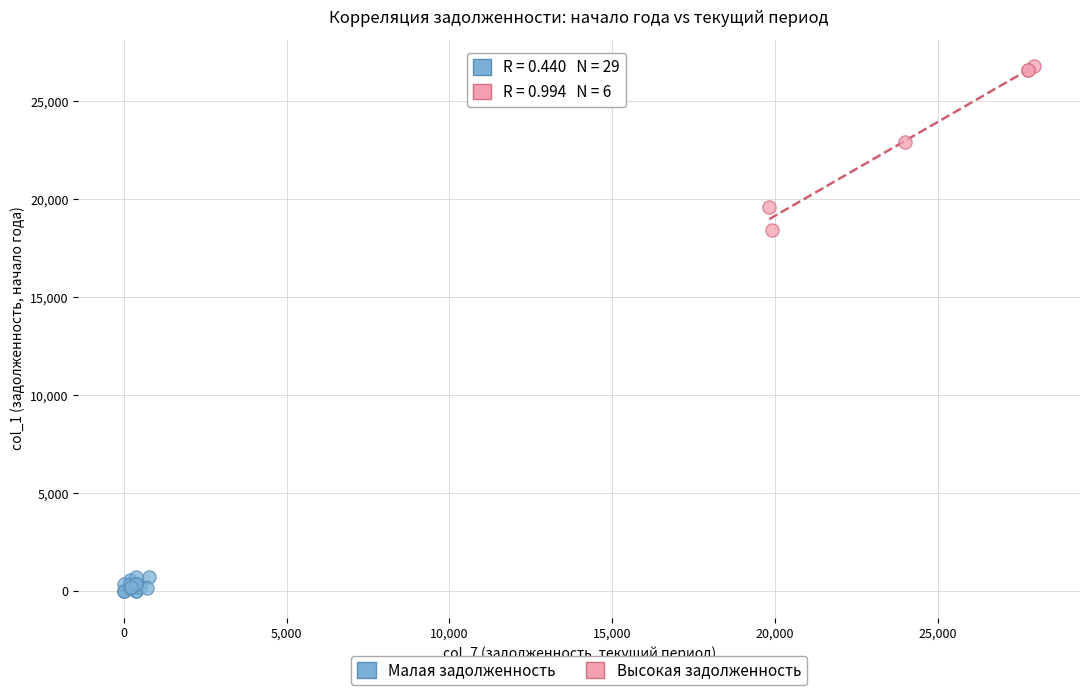

Which series contains the lowest Y value?

Малая задолженность